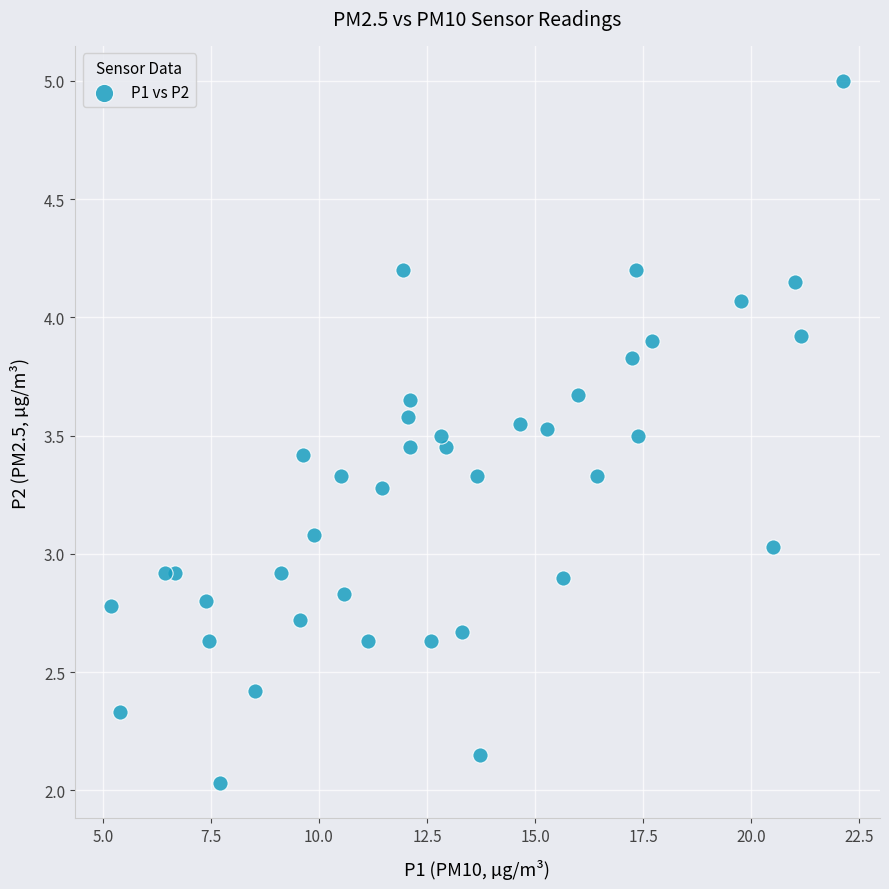

What is the range of Y values (max minus min)?

3.0